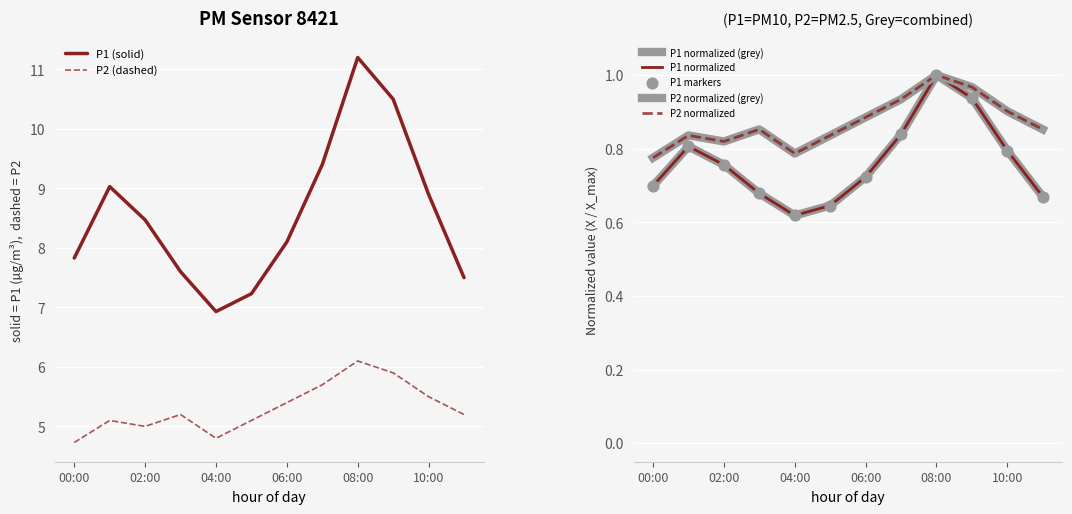

At how many categories does at least one series exceed 8?

7